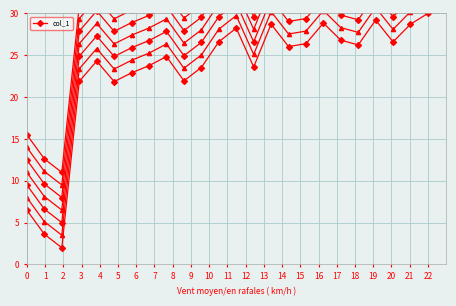

True or false: there are more than 0 points higher than both neighbors.

True